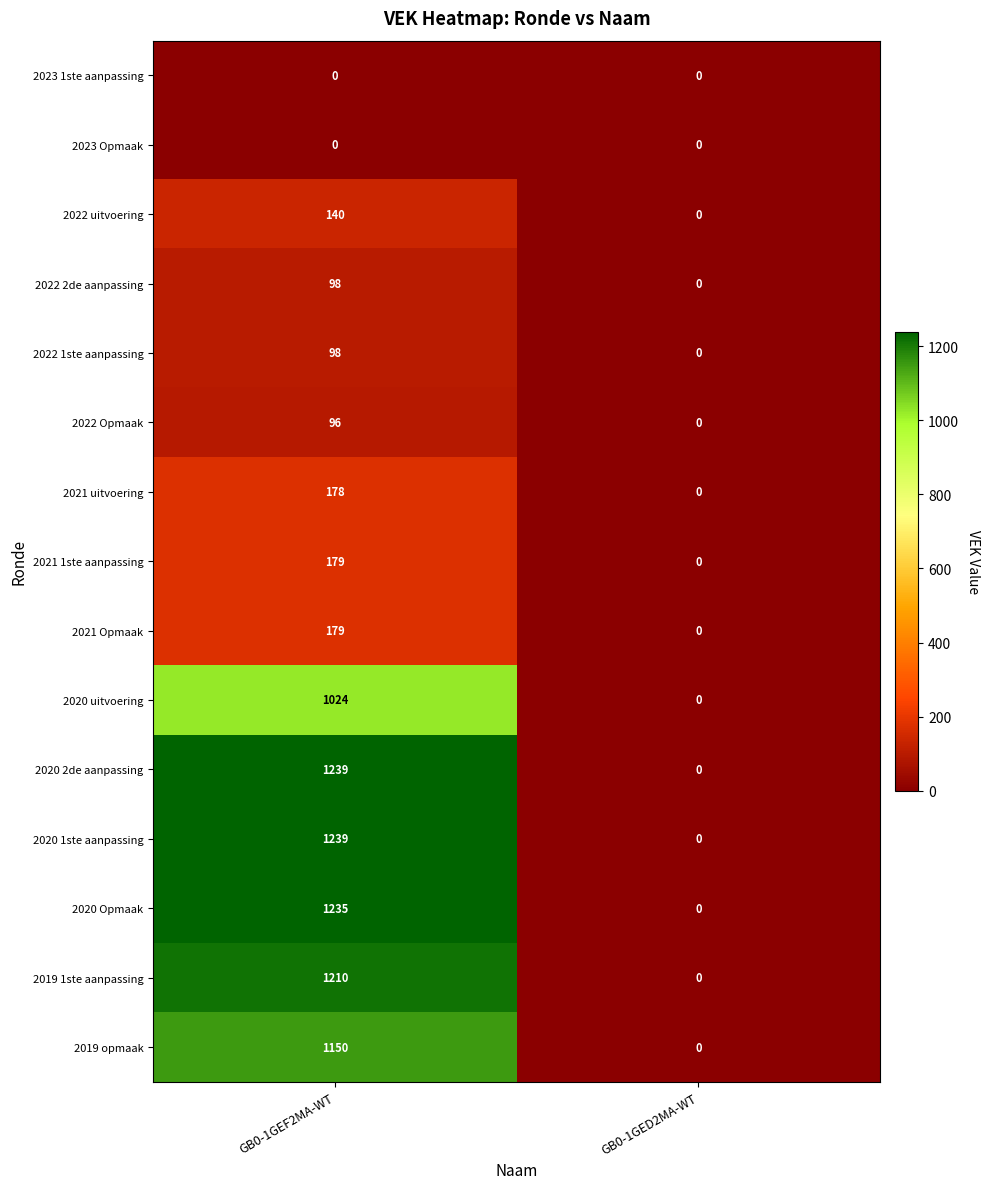

What is the difference between the highest and lowest values at GB0-1GEF2MA-WT?

1239